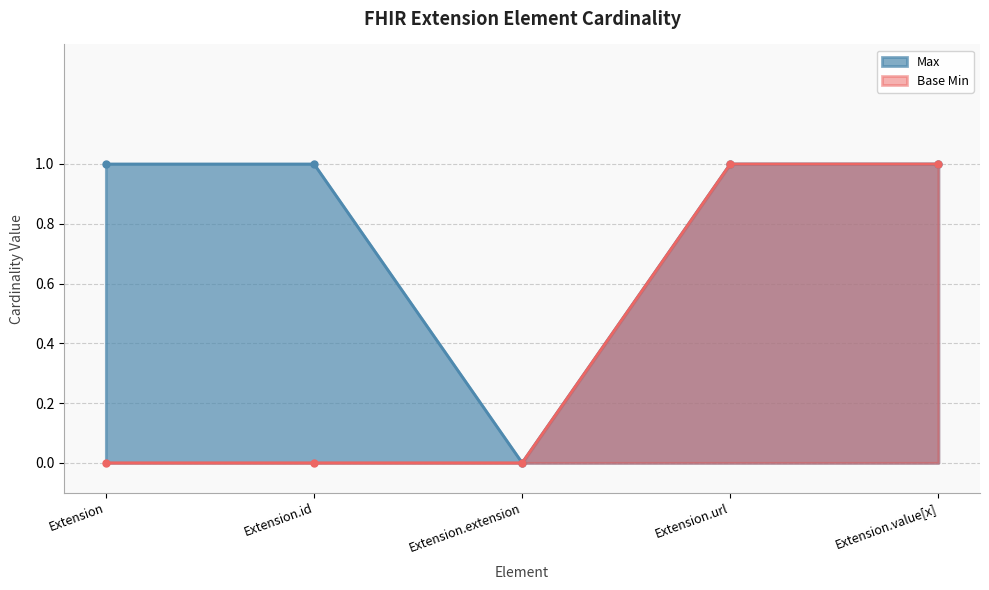

Is it true that Max equals 1 at Extension.url?

False